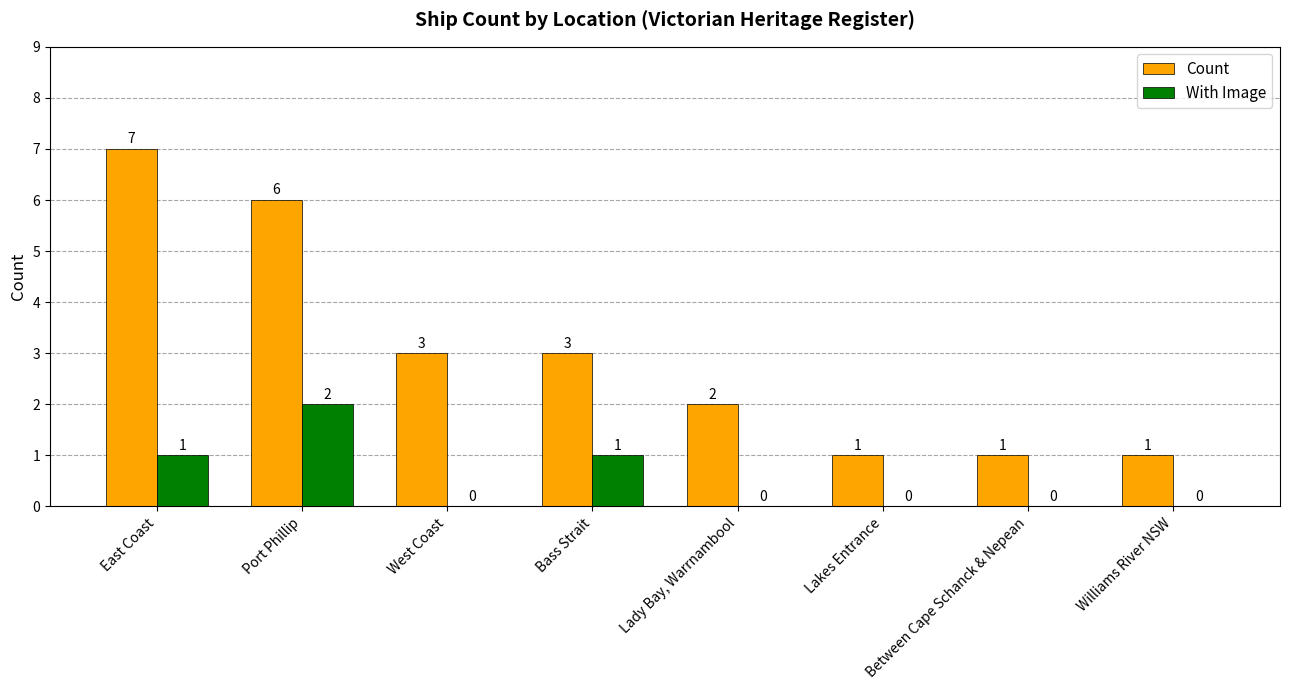

Between Lady Bay, Warrnambool and Williams River NSW, which series saw the biggest shift?

Count